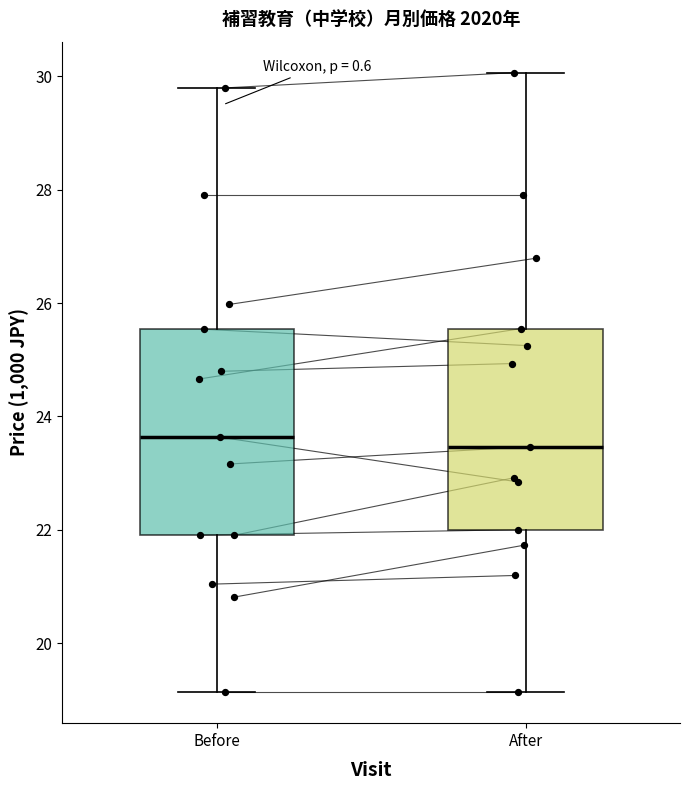

Reading left to right, read every box against the y-axis: the position of its median line, the range the box covers, and the ends of its whiskers. The values are not printed on the chart, so give them approximately, as read against the axis.

Before: median 23.6, box 22.0 to 25.6, whiskers 19.2 to 29.8
After: median 23.4, box 22.0 to 25.6, whiskers 19.2 to 30.0